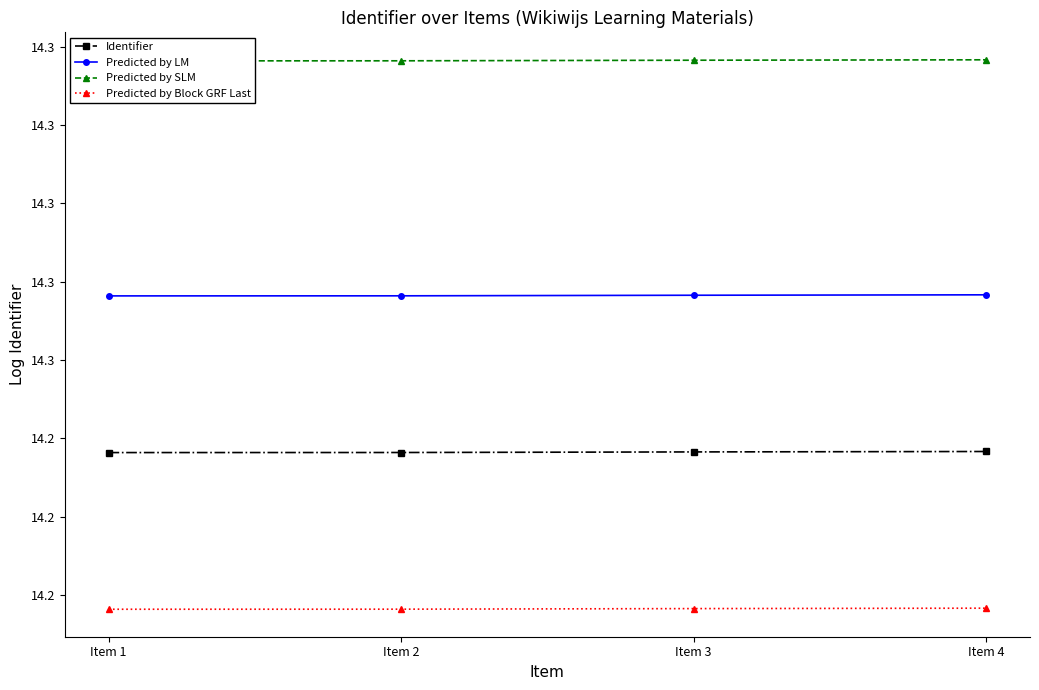

Is it true that Predicted by LM equals 14.3 at Item 4?

True